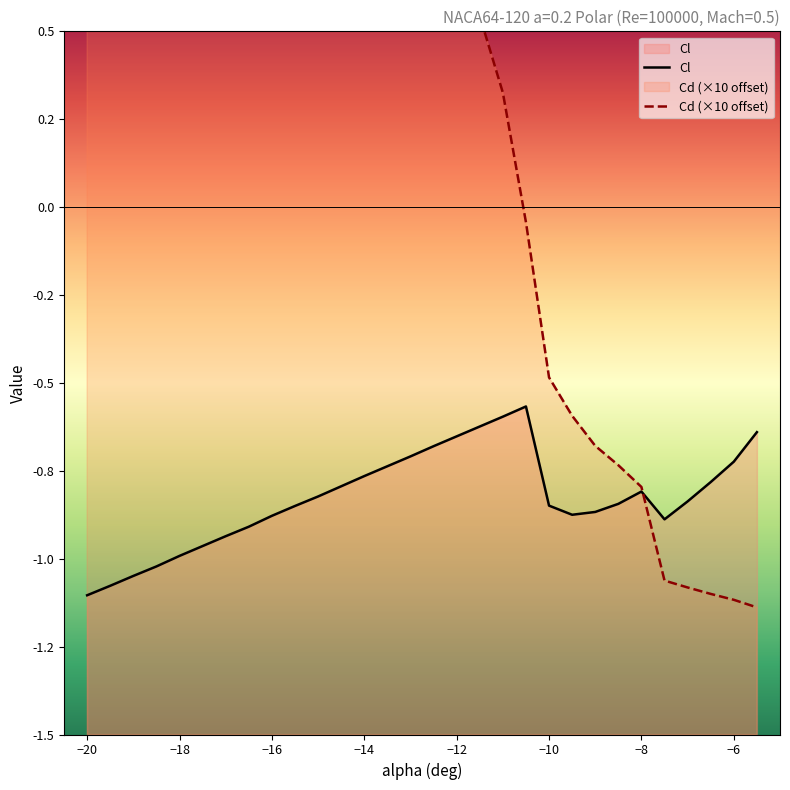

What is the average value of the Cl series?

-0.8